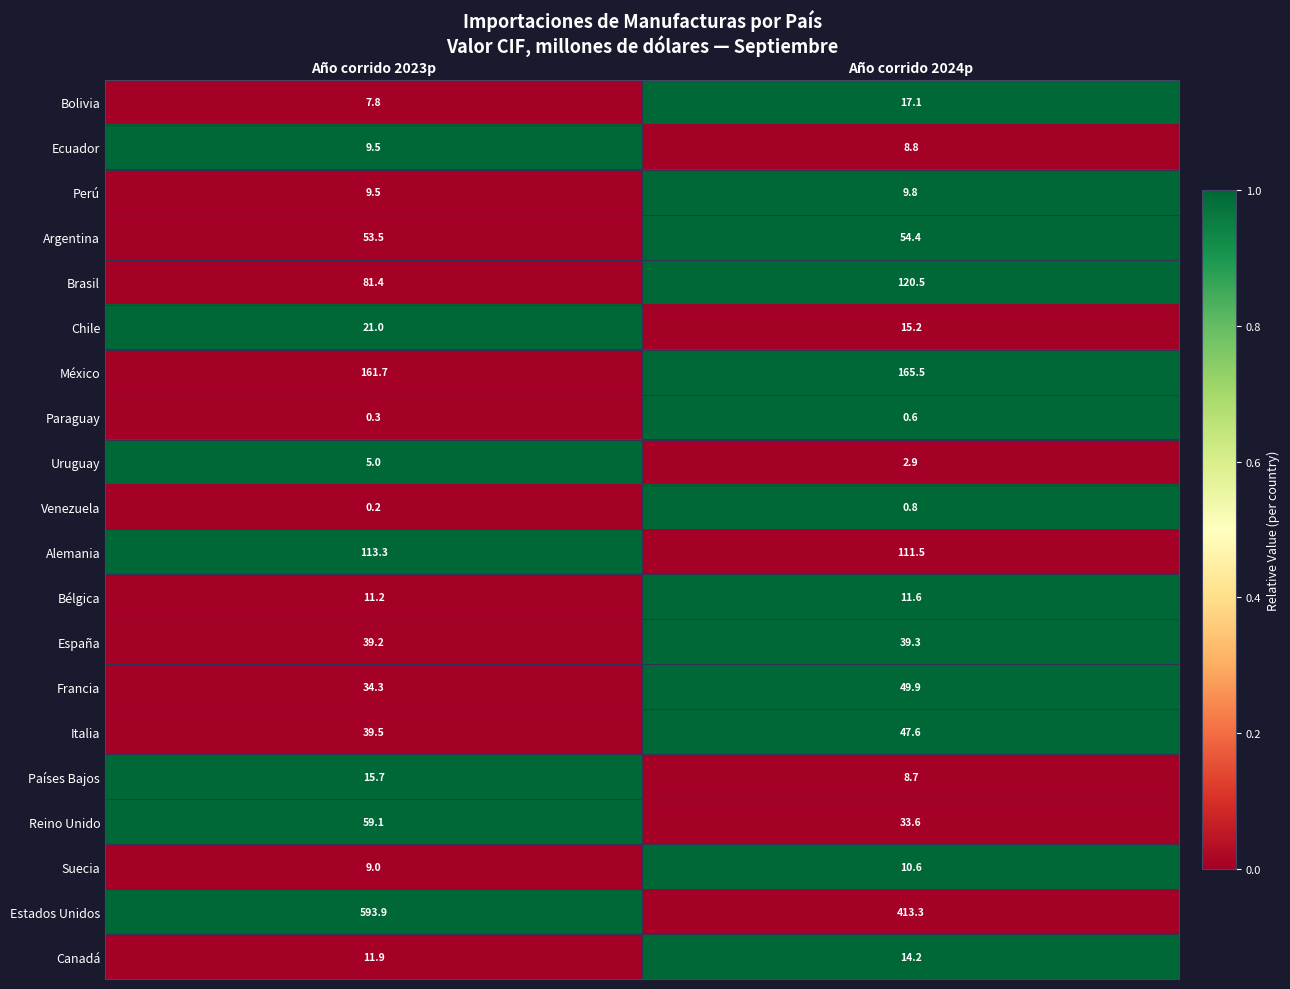

List the series in order of their peak value, highest first.

Estados Unidos, México, Brasil, Alemania, Reino Unido, Argentina, Francia, Italia, España, Chile, Bolivia, Países Bajos, Canadá, Bélgica, Suecia, Perú, Ecuador, Uruguay, Venezuela, Paraguay